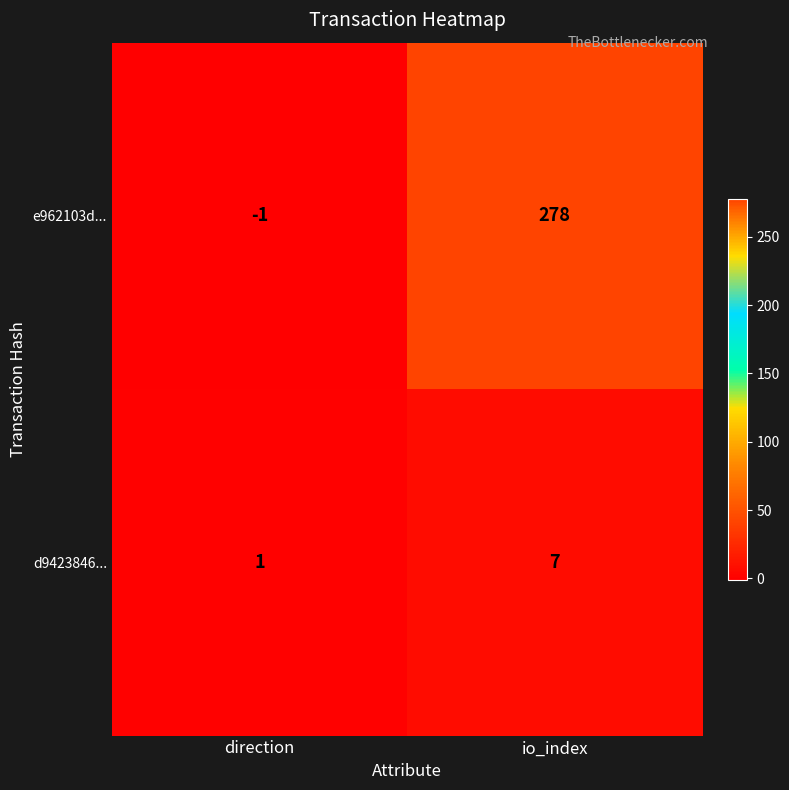

Rank the series by their maximum value, from lowest to highest.

d9423846..., e962103d...